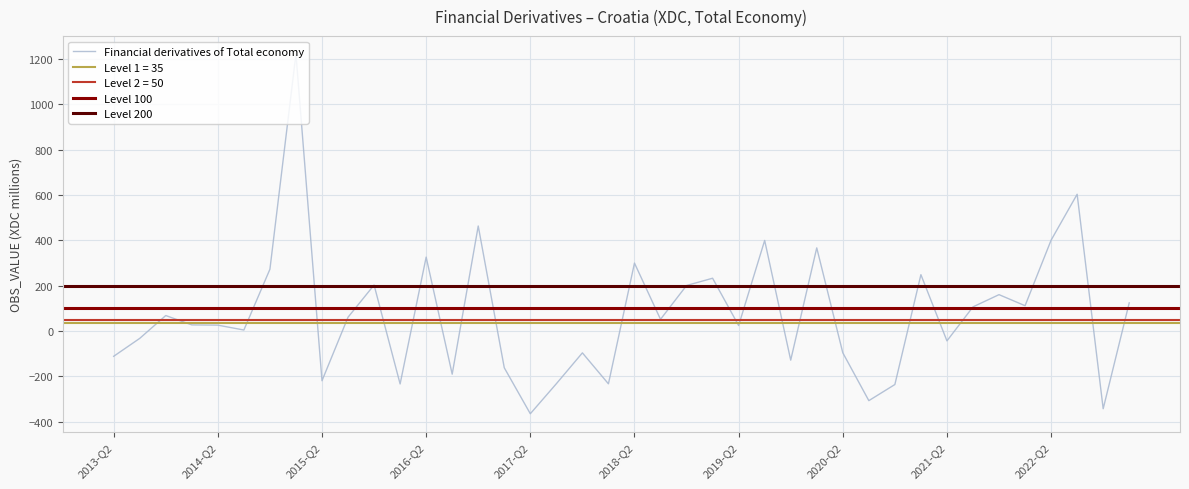

How many values are above zero?

24